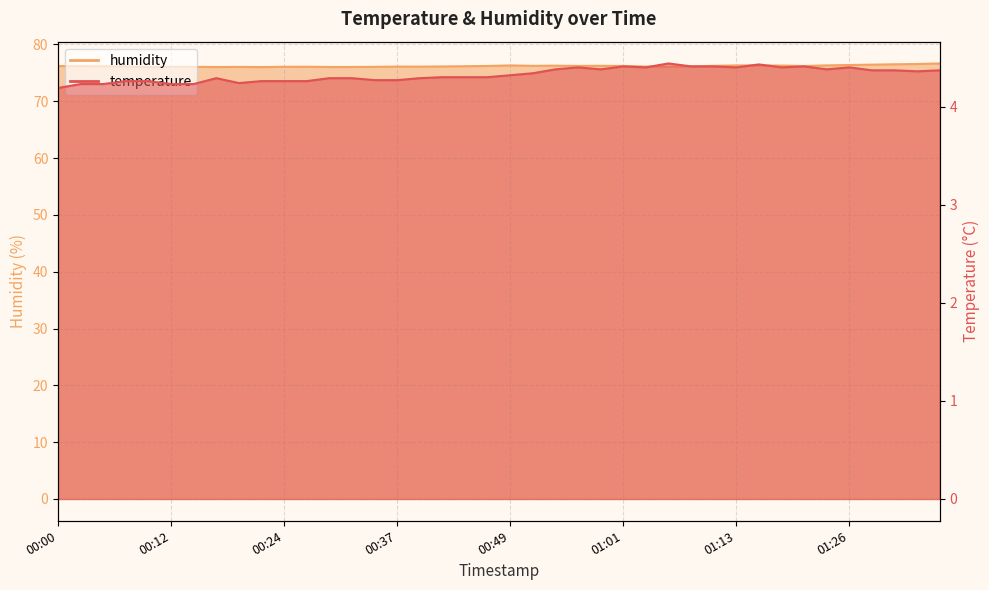

Rank the series by their maximum value, from highest to lowest.

humidity, temperature